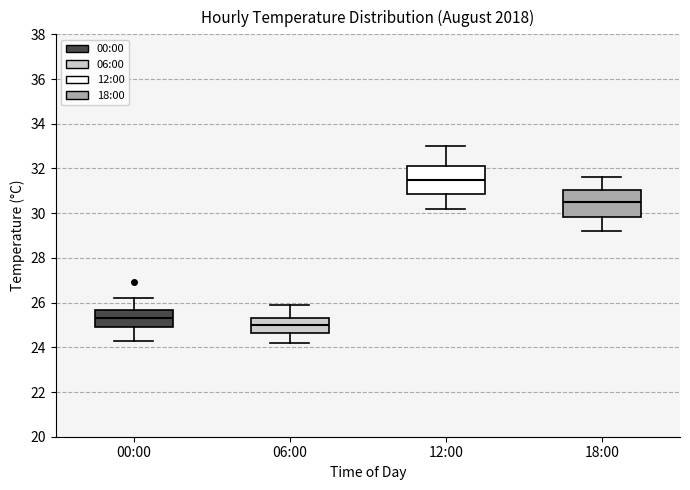

Reading left to right, transcribe this box plot: for each box, give where its median line is, the range the box spans, and where its two whiskers end, as read against the y-axis. The values are not printed on the chart, so give them approximately, as read against the axis.

00:00: median 25.4, box 25.0 to 25.6, whiskers 24.4 to 26.2
06:00: median 25.0, box 24.6 to 25.4, whiskers 24.2 to 26.0
12:00: median 31.6, box 30.8 to 32.2, whiskers 30.2 to 33.0
18:00: median 30.6, box 29.8 to 31.0, whiskers 29.2 to 31.6